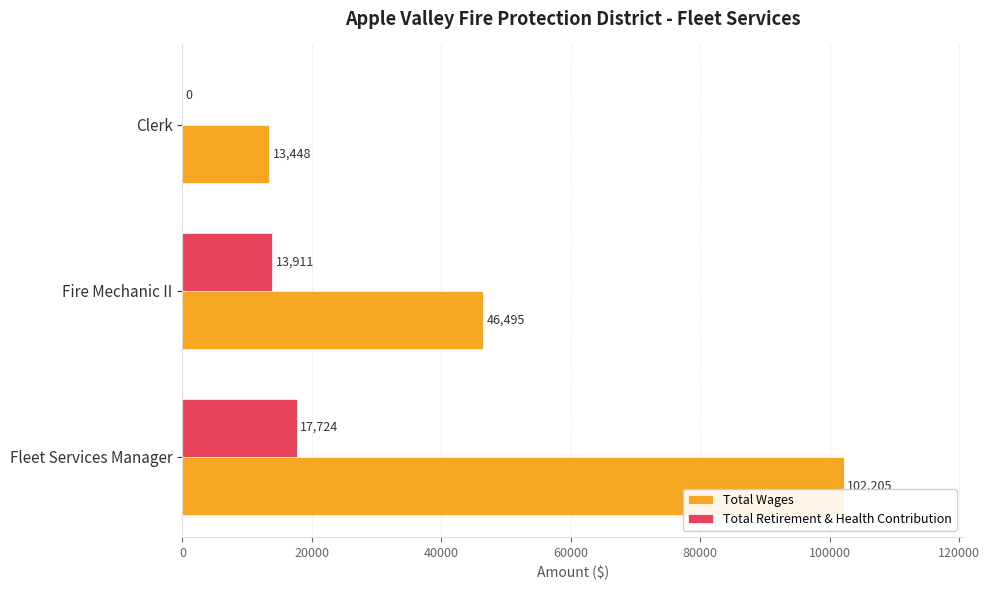

Which category has the highest value in the Total Retirement & Health Contribution series?

Fleet Services Manager